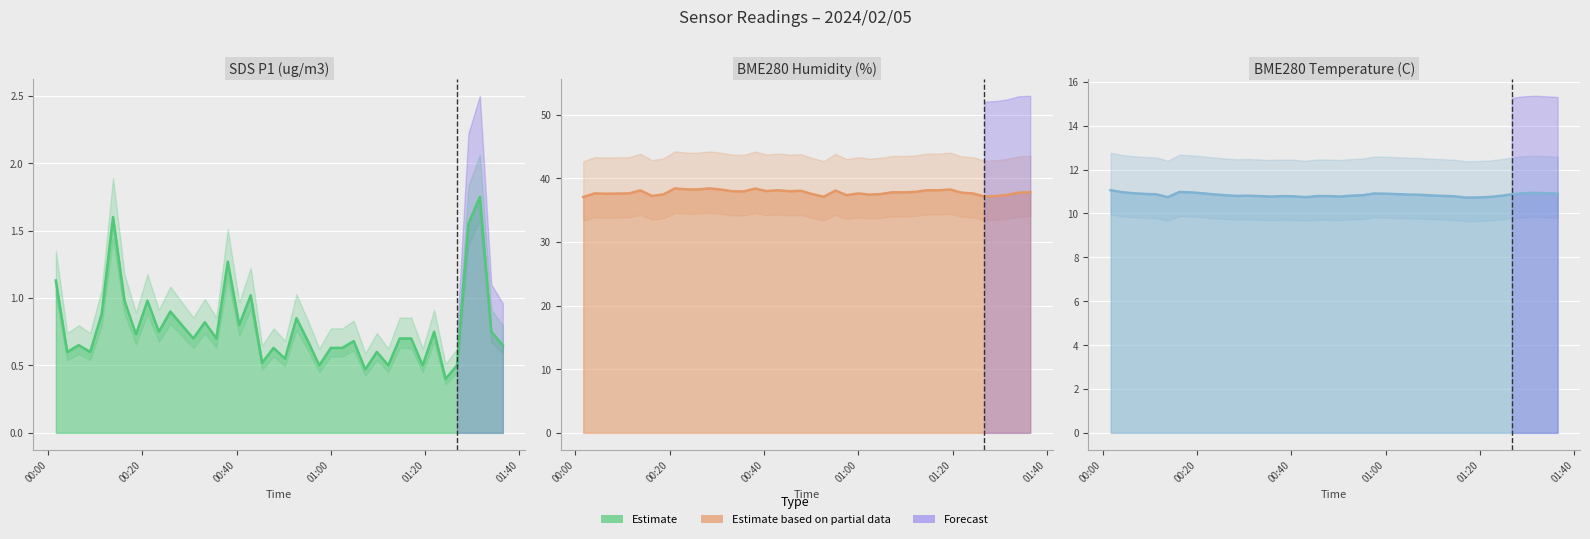

At which category does the chart reach its minimum across all series?

2024/02/05 01:24:19